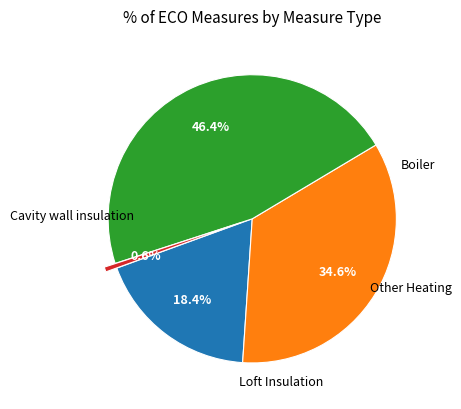

Approximately how many times larger is the value at Boiler compared to Cavity wall insulation?

0.5